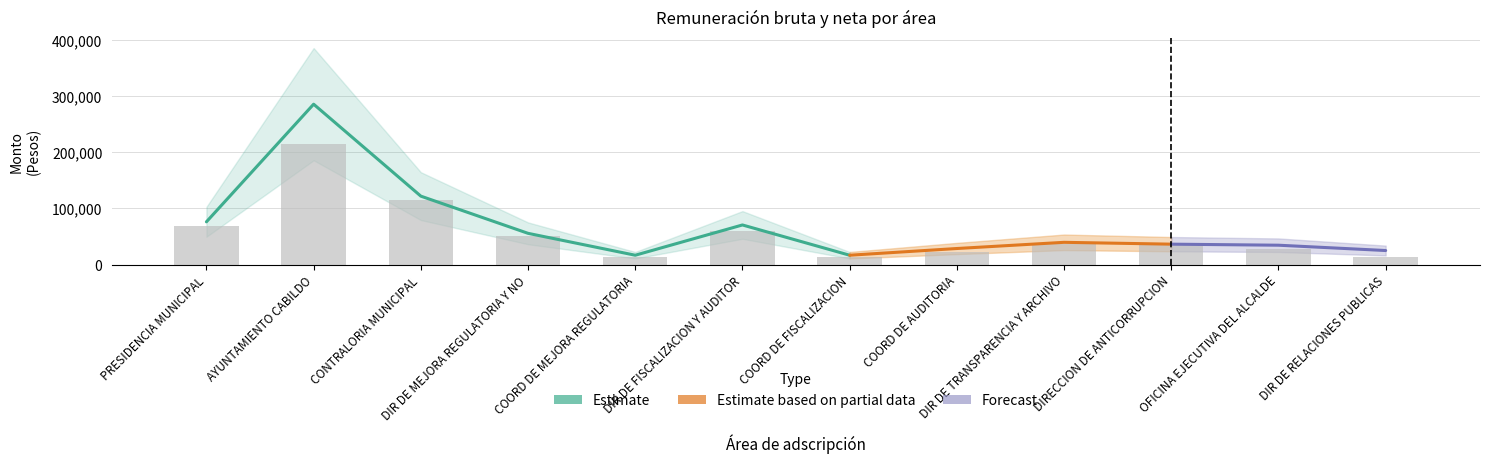

What is the difference between the values at CONTRALORIA MUNICIPAL and COORD DE FISCALIZACION?

102443